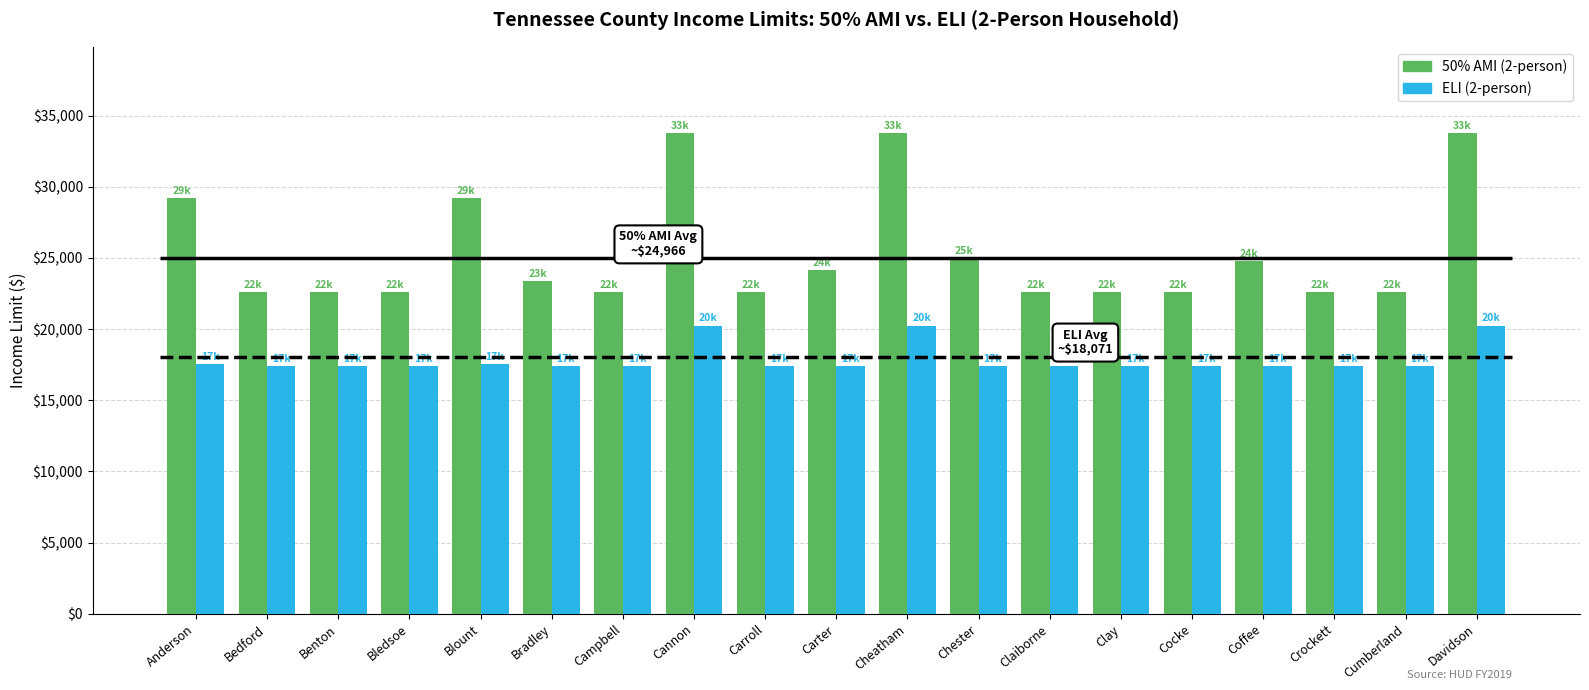

List the series in order of their peak value, highest first.

50% AMI (2-person), ELI (2-person)